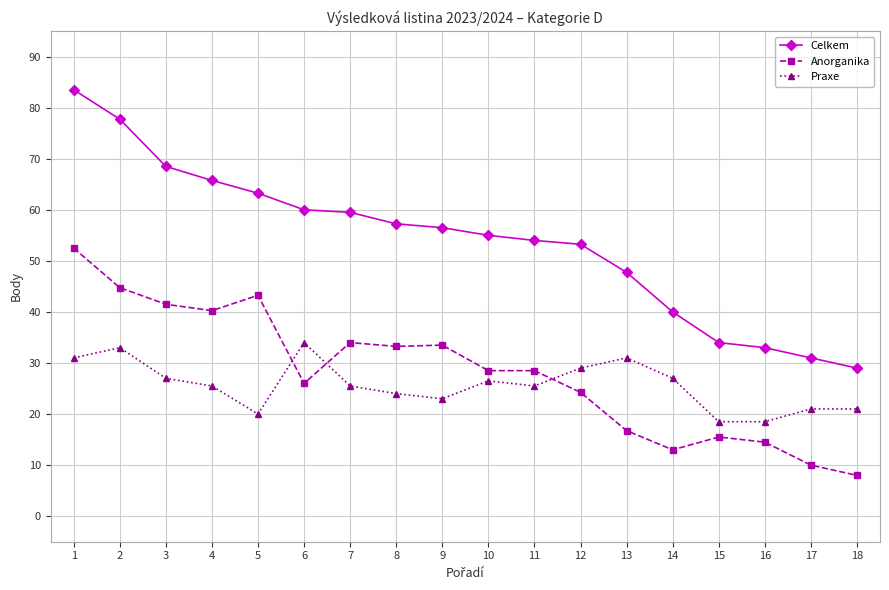

What is the approximate value of Celkem at 4?

65.8